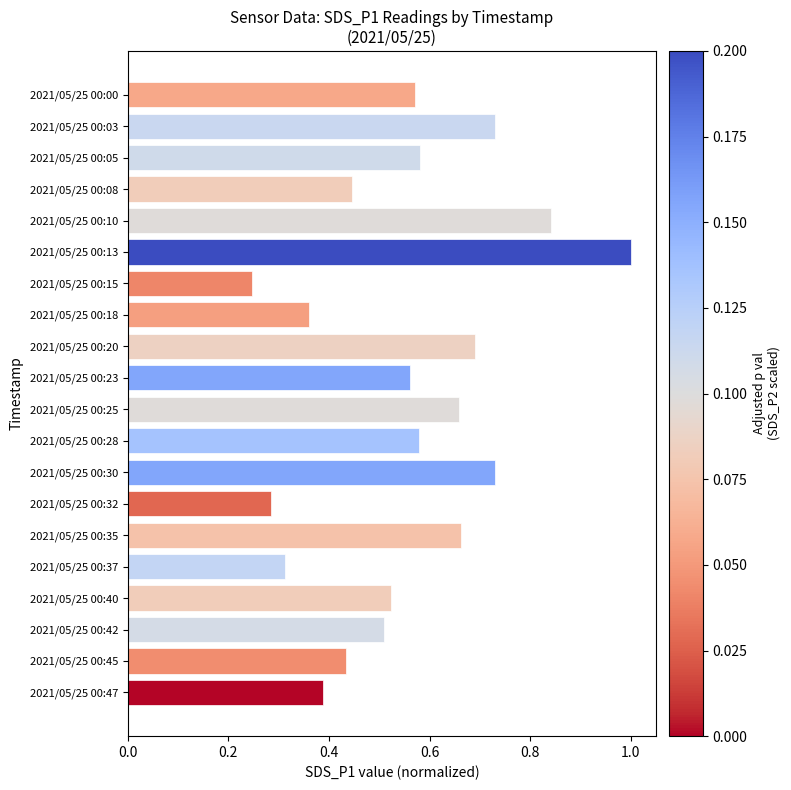

Is it true that the value at 2021/05/25 00:13 is 1.0?

True